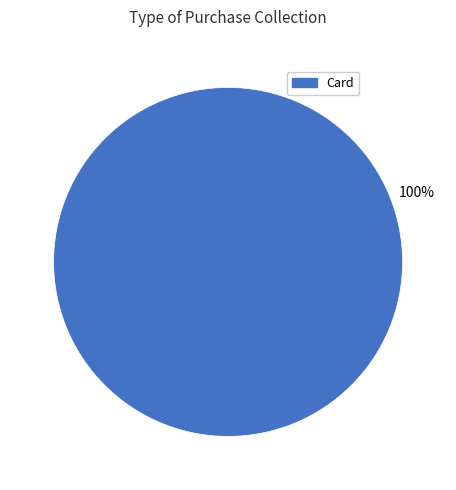

Does any single category account for the majority?

Yes